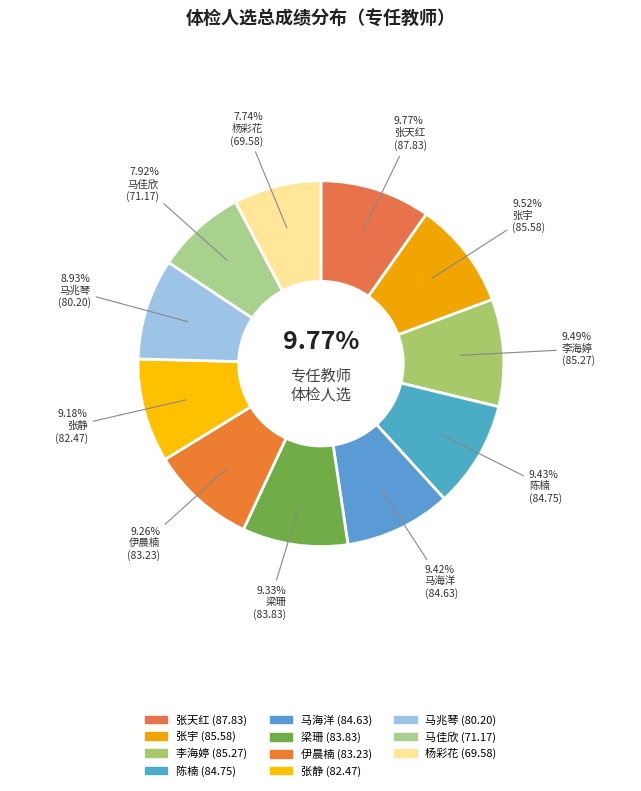

To the nearest percent, what percentage of the pie is 杨彩花?

8%